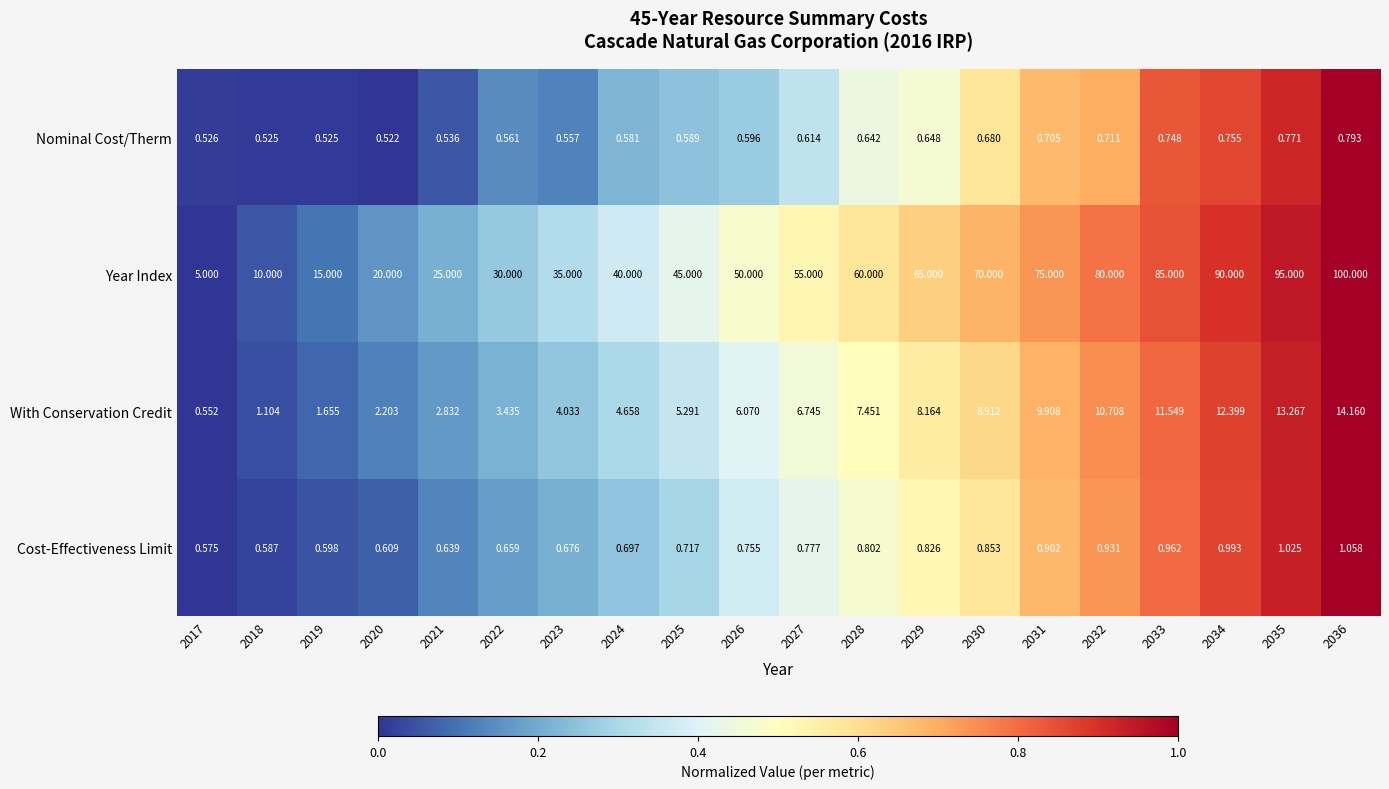

At how many categories does at least one series exceed 0?

20